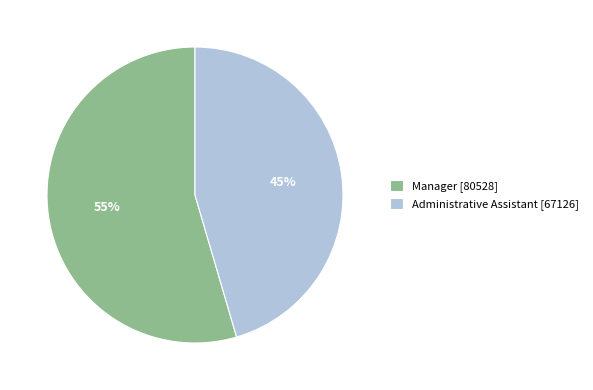

To the nearest percent, what is the combined percentage of Manager and Administrative Assistant?

100%